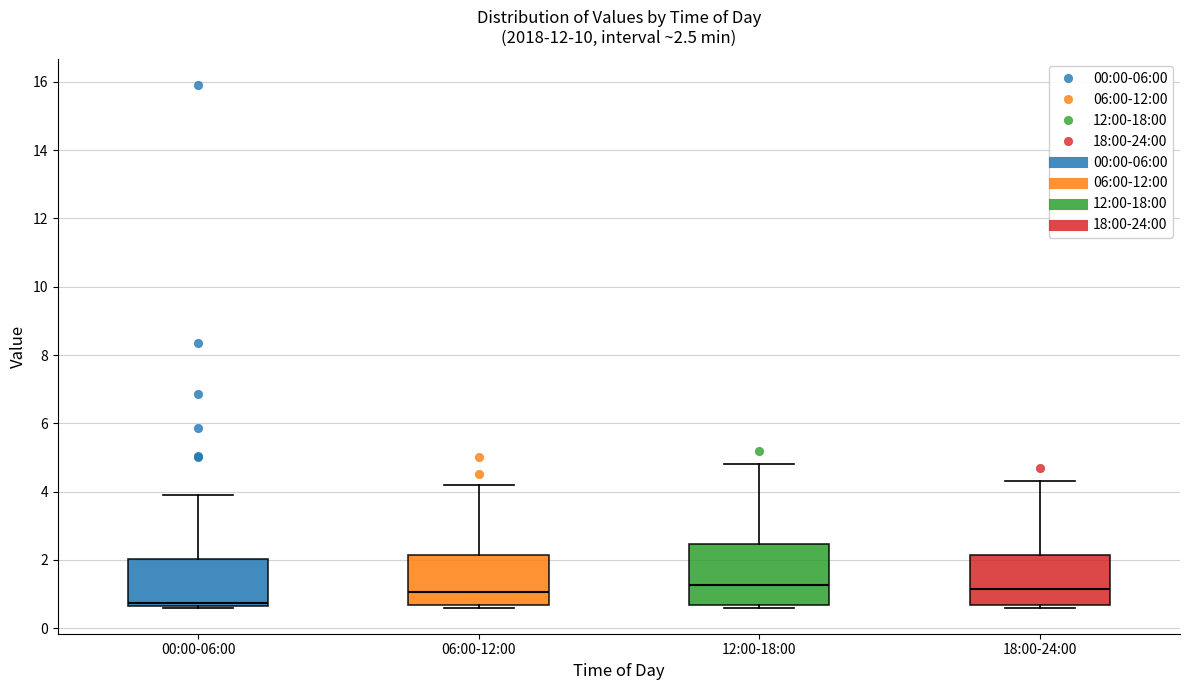

Comparing the boxes themselves (not the whiskers), which one is the tallest?

12:00-18:00